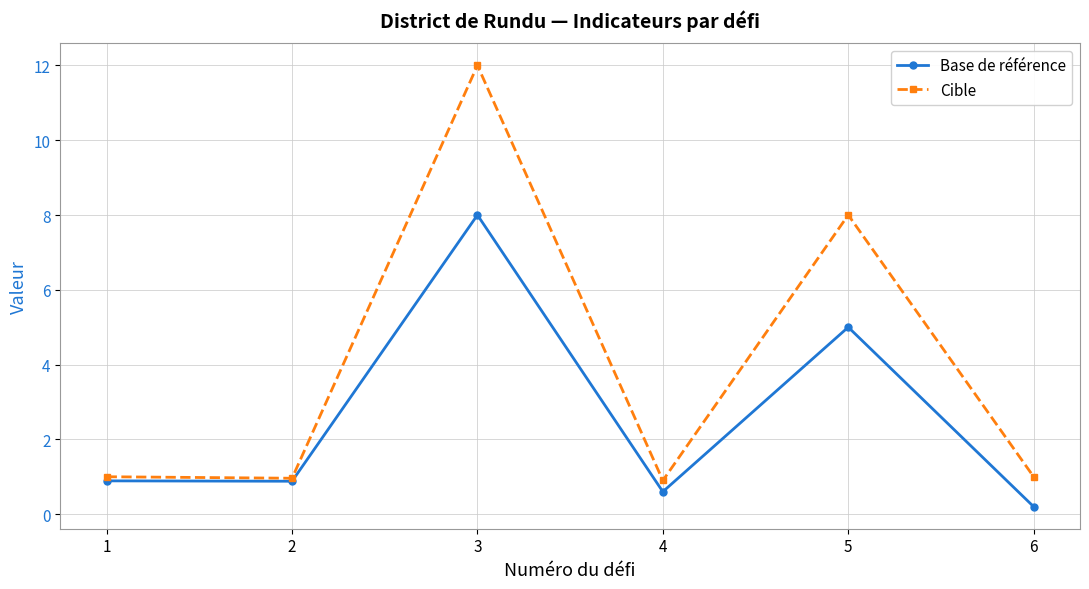

How many interior local peaks does the Base de référence series have?

2